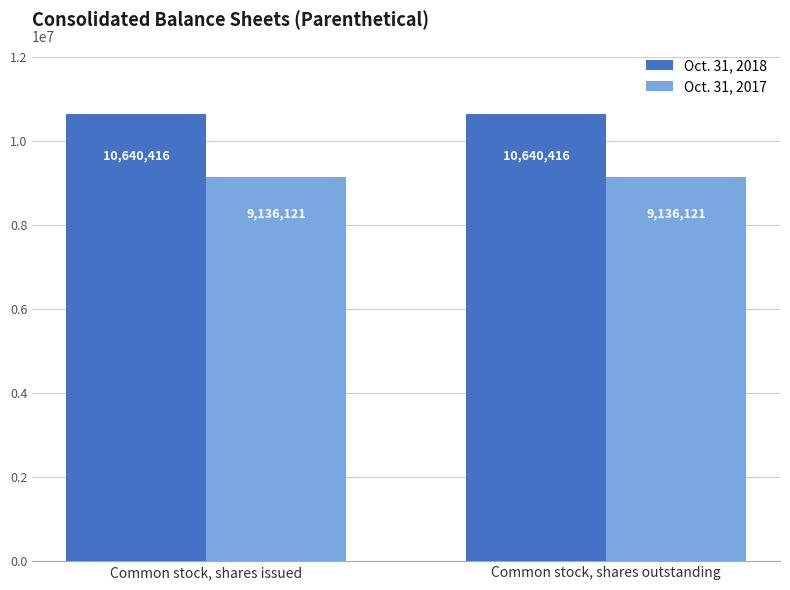

List the series in order of their peak value, highest first.

Oct. 31, 2018, Oct. 31, 2017